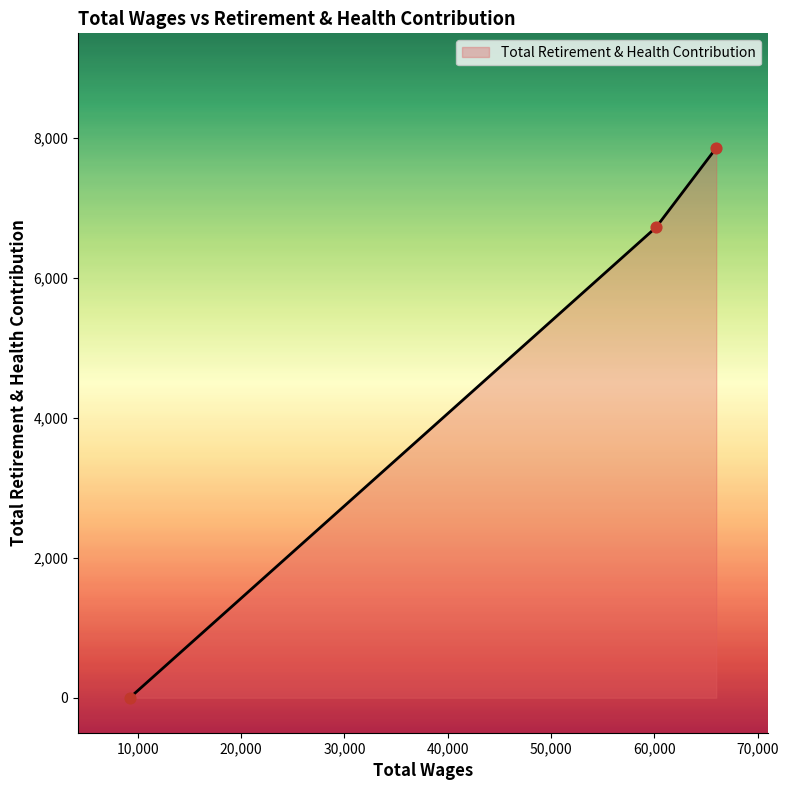

Which has a higher value, 9228.0 or 60166.0?

60166.0